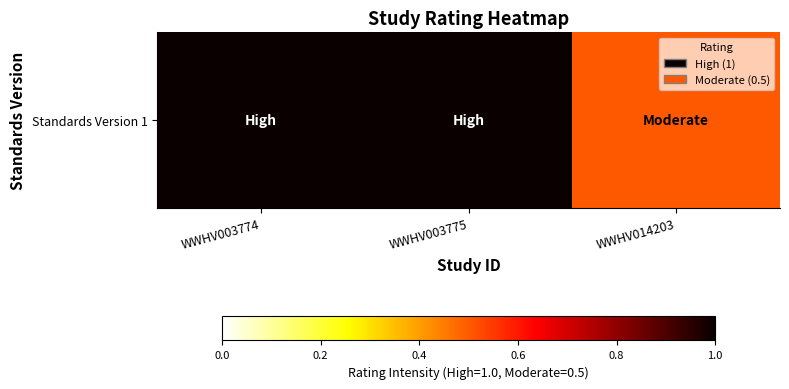

Between WWHV014203 and WWHV003774, which is larger?

WWHV003774